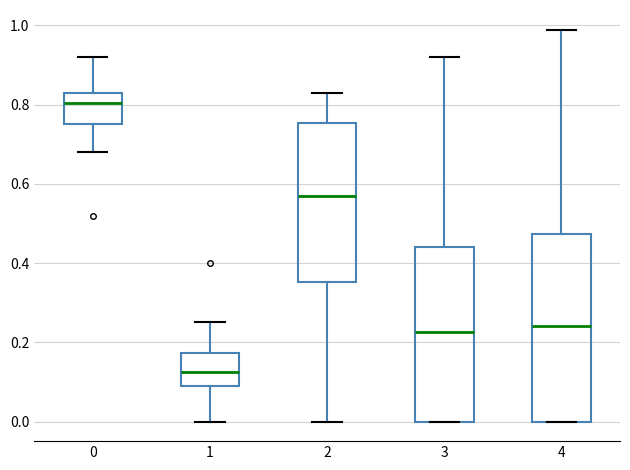

Which box's median line is the highest?

0